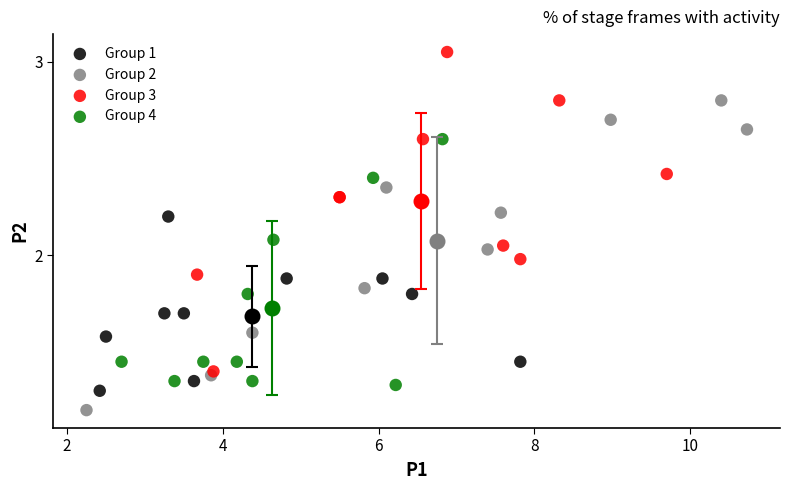

Which series contains the lowest Y value?

Group 2